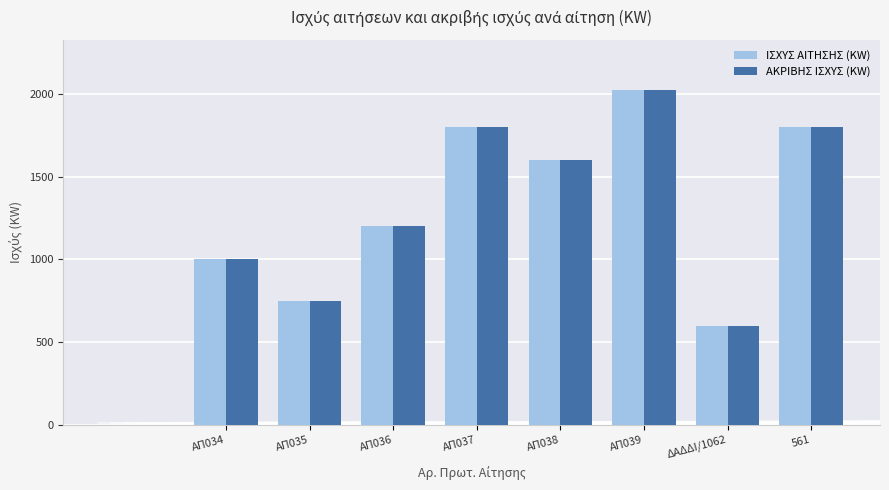

What is the maximum value for ΑΚΡΙΒΗΣ ΙΣΧΥΣ (KW)?

2025